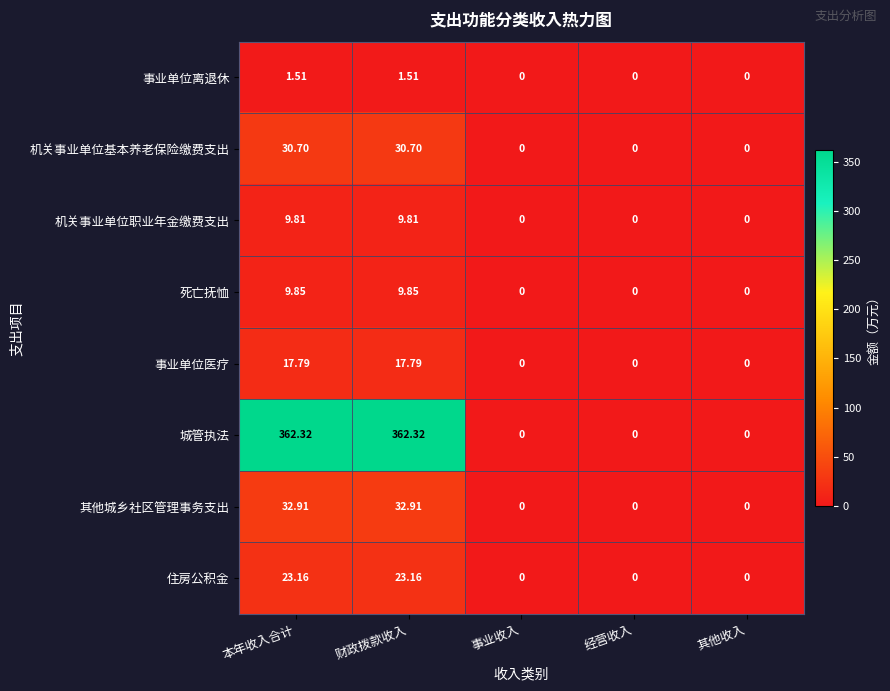

Between 财政拨款收入 and 其他收入, which series saw the biggest shift?

城管执法